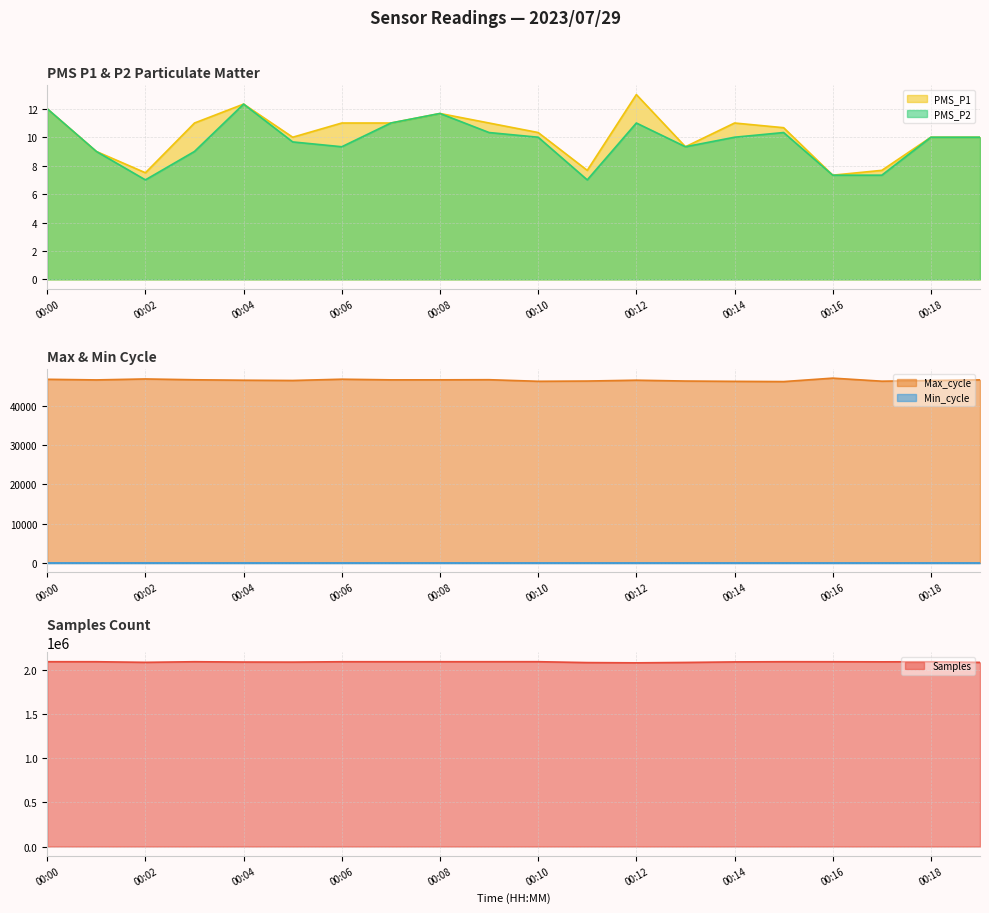

What is the value of the Max_cycle point at the 4th from the left?

46658.0